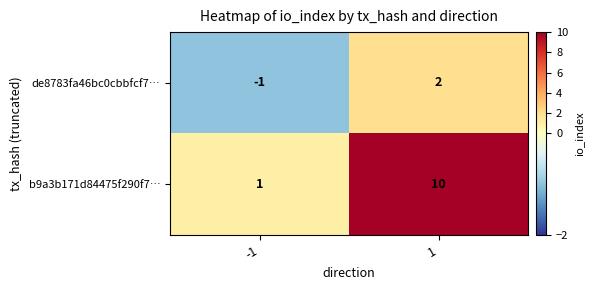

Count the number of categories in the chart.

2